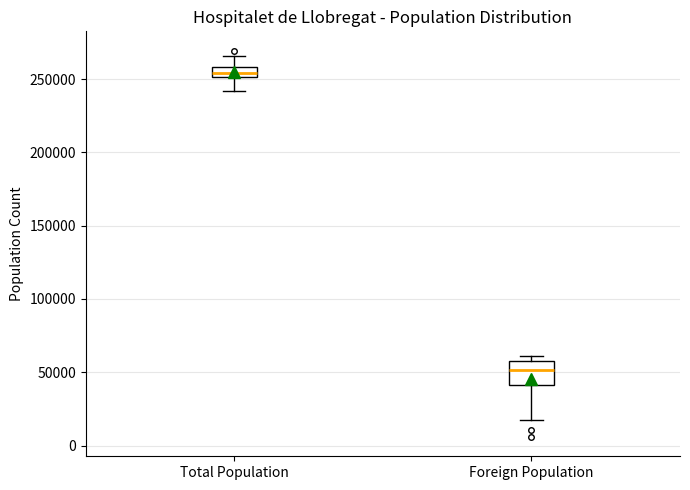

Comparing the boxes themselves (not the whiskers), which one is the tallest?

Foreign Population